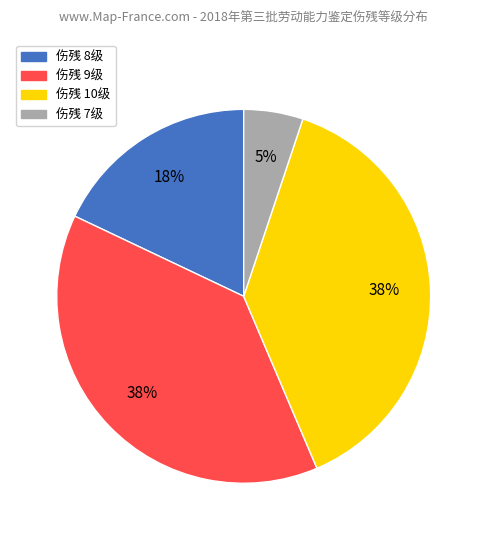

To the nearest percent, what is the average slice percentage?

25%